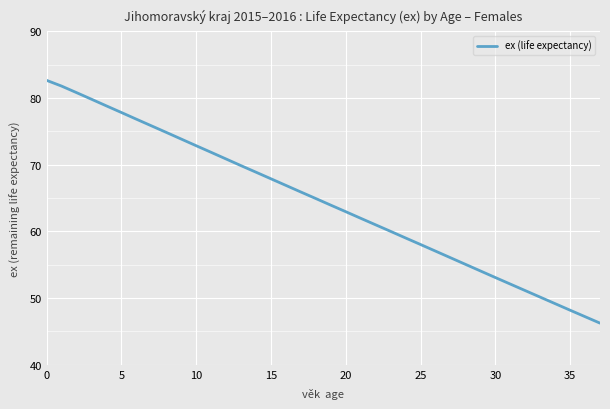

What is the minimum value shown in the chart?

46.2